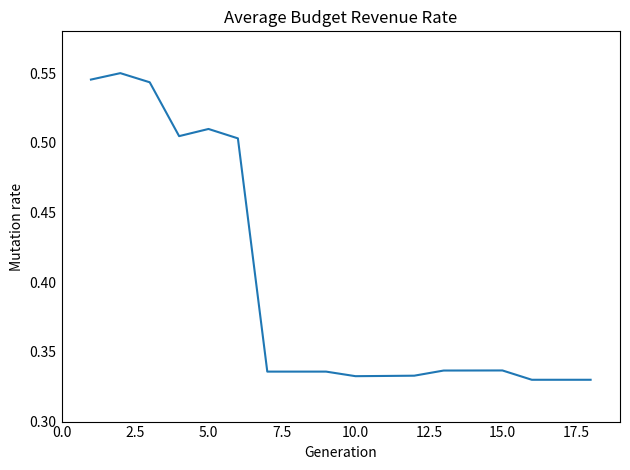

Reading right to left, what are all the values shown in this chart?

0.3	0.3	0.3	0.3	0.3	0.3	0.3	0.3	0.3	0.3	0.3	0.3	0.5	0.5	0.5	0.5	0.6	0.5